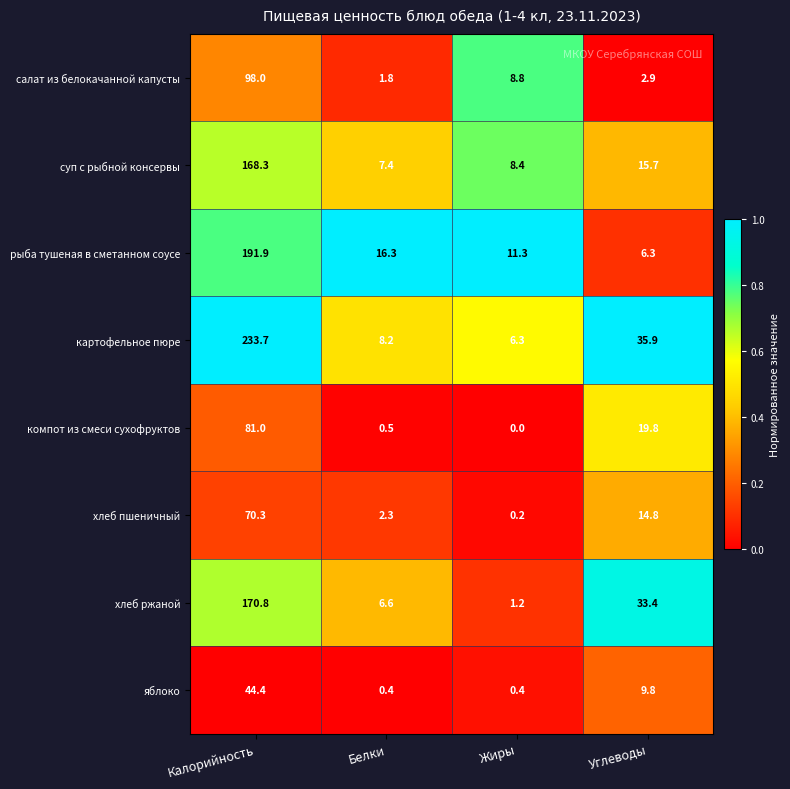

How many categories are shown in the chart?

4